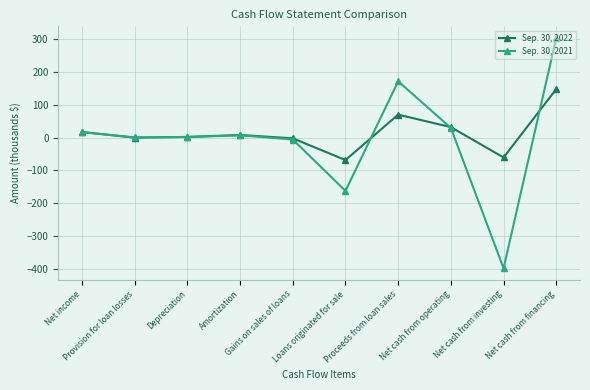

At which label does Sep. 30, 2022 reach its minimum?

Loans originated for sale